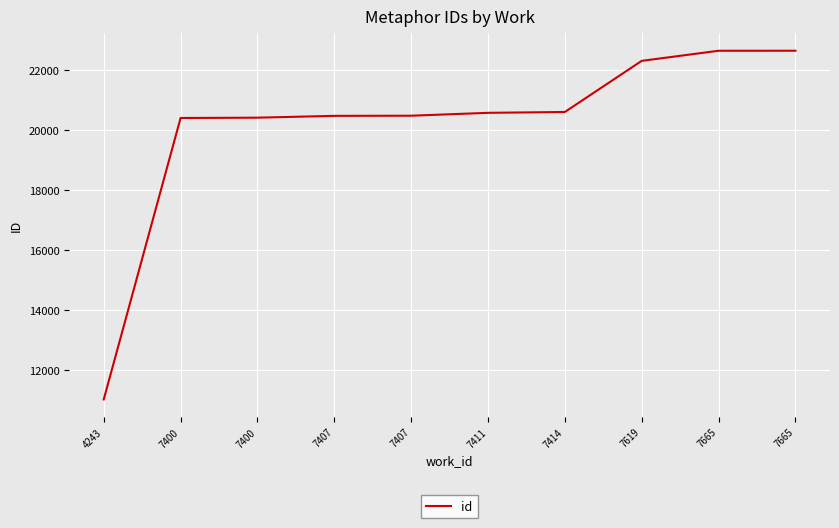

List the labels in order of value, largest first.

7665, 7665, 7619, 7414, 7411, 7407, 7407, 7400, 7400, 4243